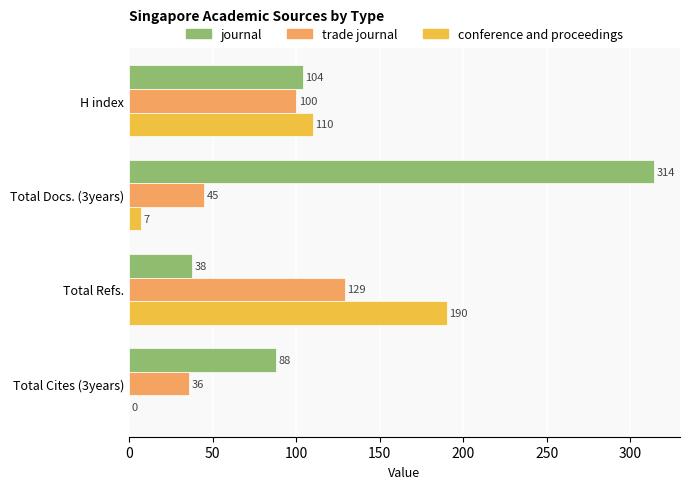

What is the approximate value of conference and proceedings at H index, to the nearest 5?

110